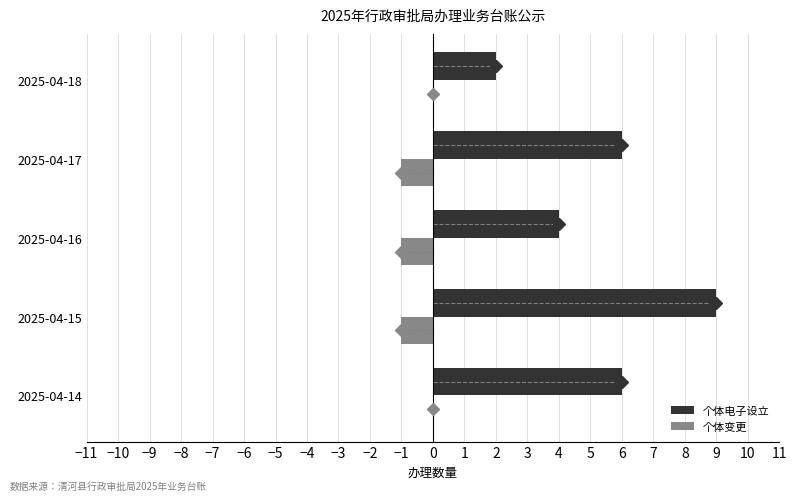

Which series changed the most between 2025-04-14 and 2025-04-18?

个体电子设立